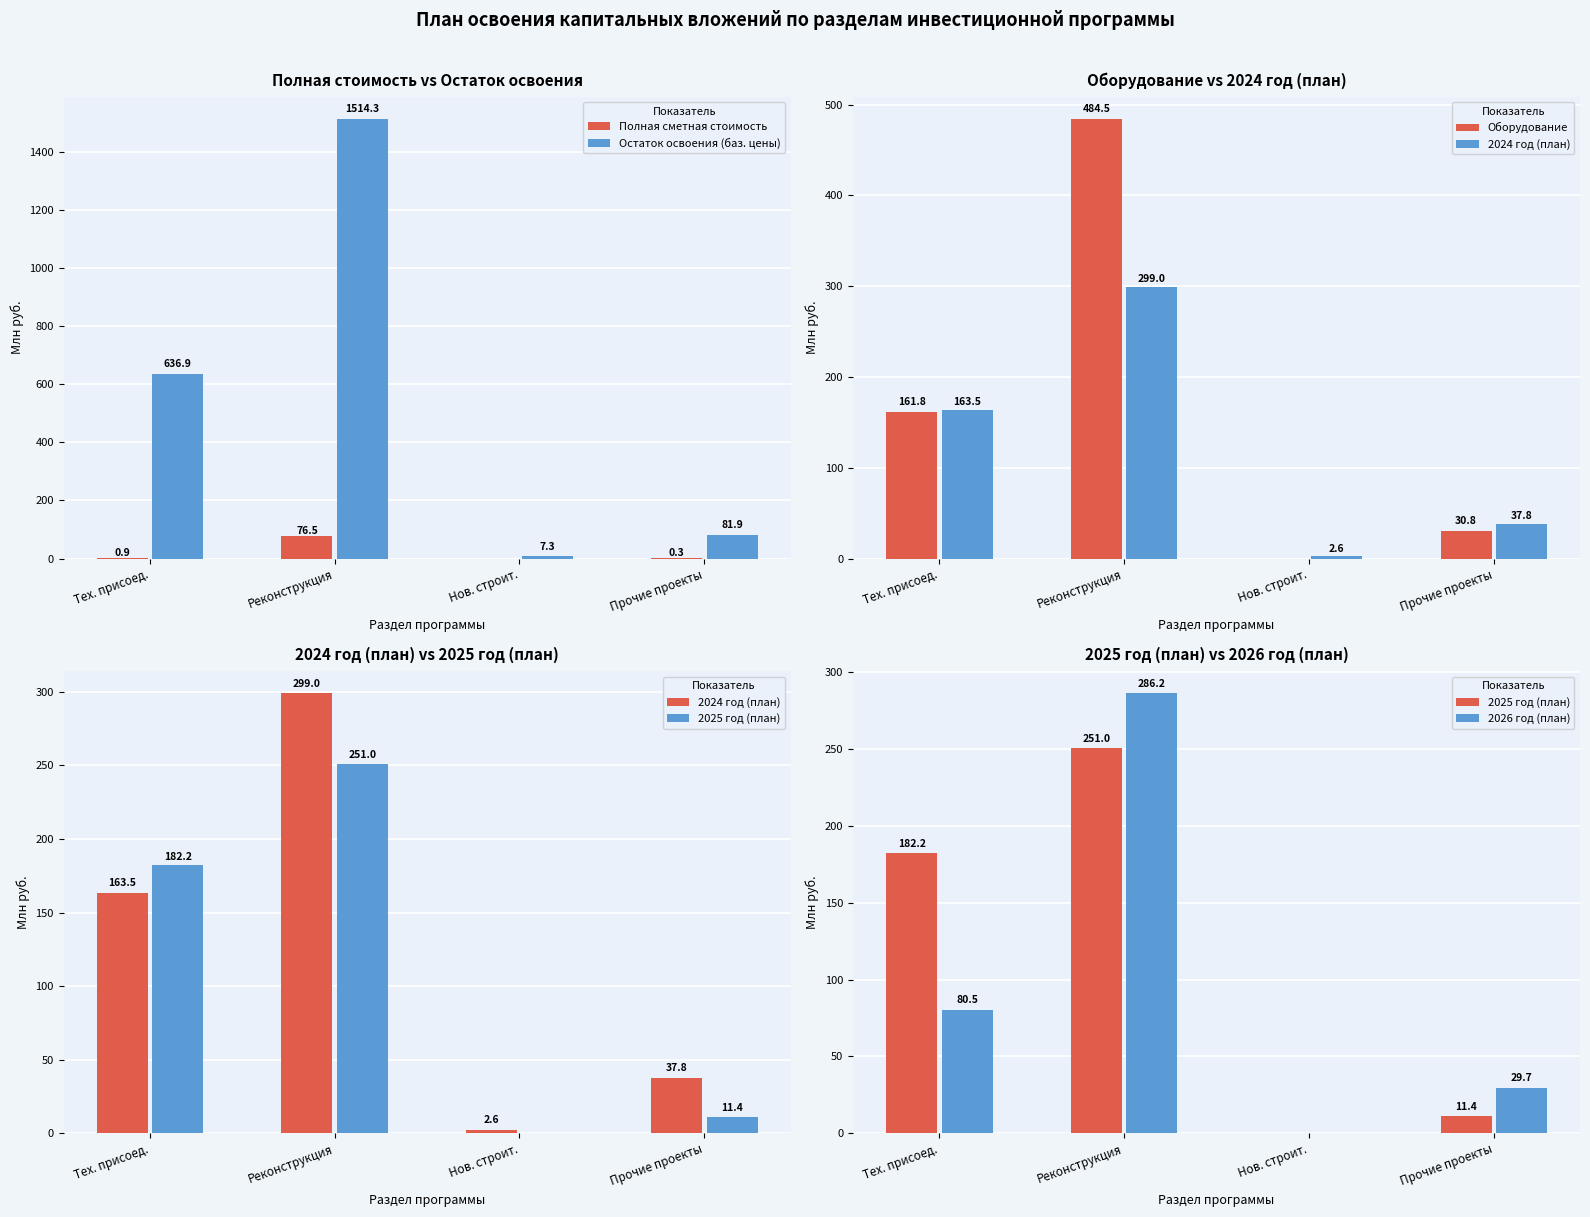

Rank the series at Прочие проекты from lowest to highest value.

Полная сметная стоимость, 2025 год (план), 2026 год (план), Оборудование, 2024 год (план), Остаток освоения (баз. цены)